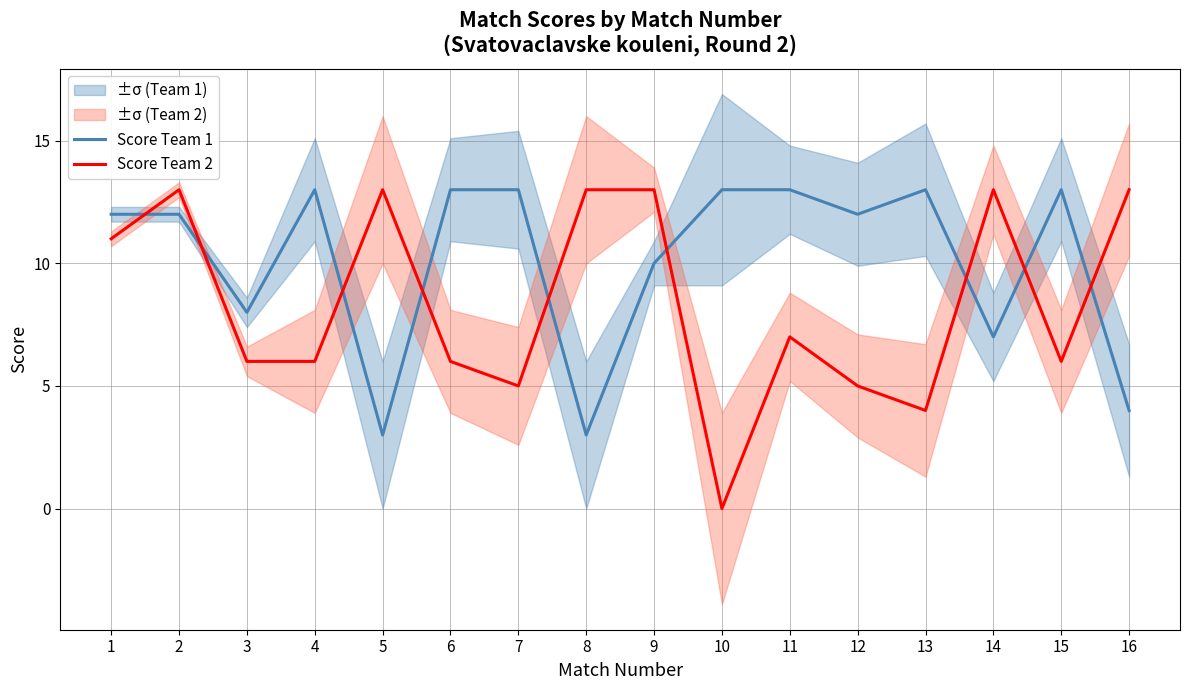

How many interior local peaks does the Score Team 1 series have?

3